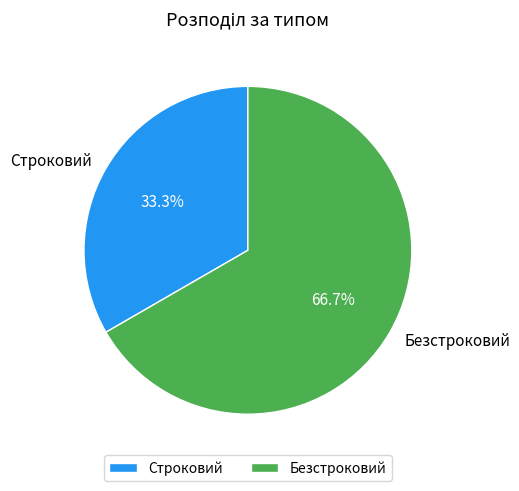

How many segments does this pie chart have?

2